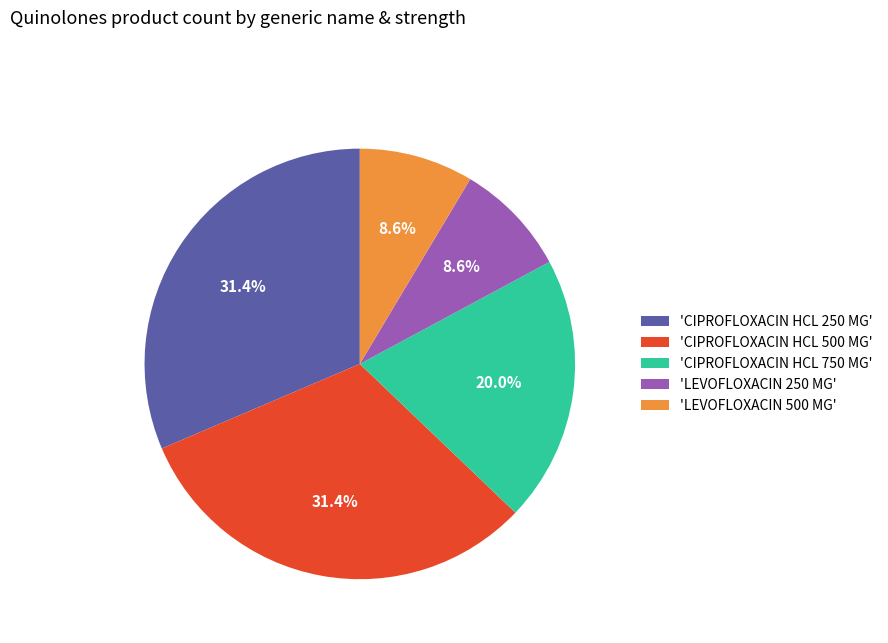

Which has a higher value, 'CIPROFLOXACIN HCL 250 MG' or 'LEVOFLOXACIN 500 MG'?

'CIPROFLOXACIN HCL 250 MG'